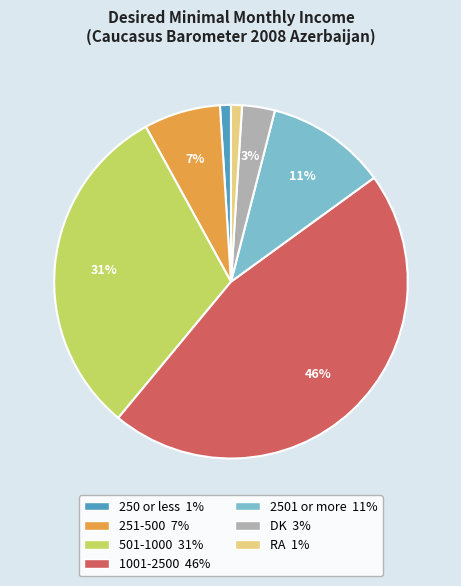

To the nearest percent, what is the average slice percentage?

14%